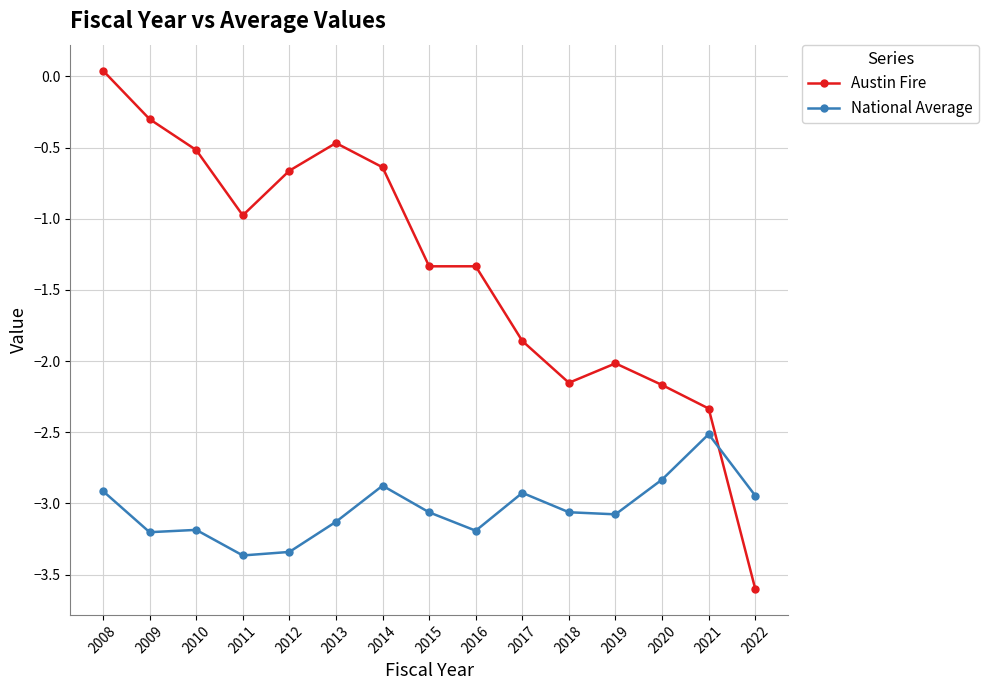

What is the value of the National Average point at the 3rd from the left?

-3.2